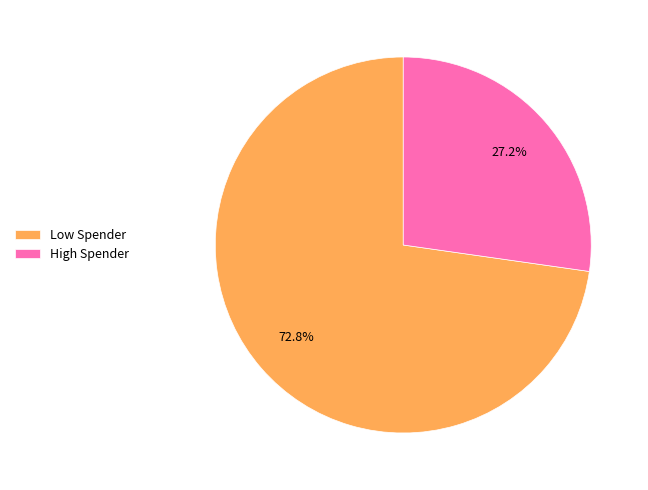

Is there any slice that represents more than half of the pie?

Yes